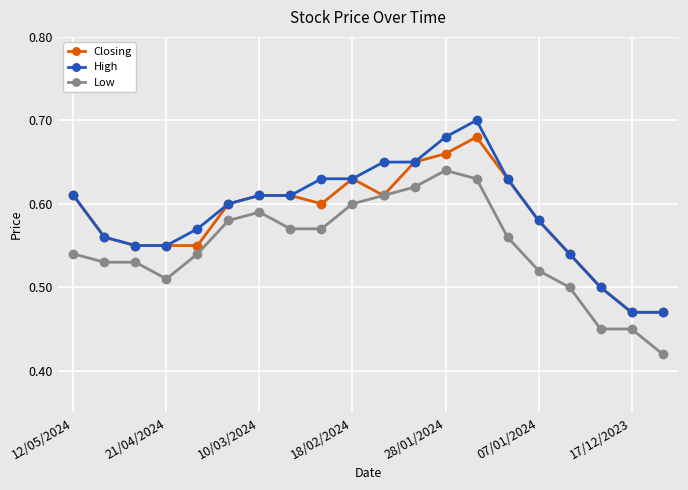

Which series has the largest range (max minus min)?

High